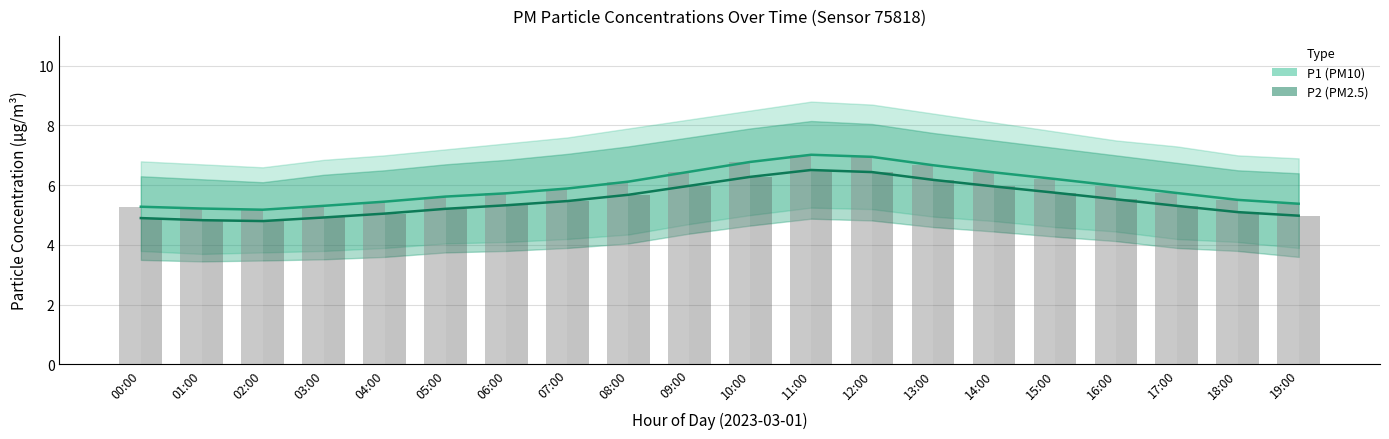

Reading right to left, what are all the values shown in this chart?

P1: 5.4	5.5	5.7	6.0	6.2	6.4	6.7	7.0	7.0	6.8	6.5	6.1	5.9	5.7	5.6	5.5	5.3	5.2	5.2	5.3
P2: 5.0	5.1	5.3	5.5	5.8	6.0	6.2	6.4	6.5	6.3	6.0	5.7	5.5	5.3	5.2	5.0	4.9	4.8	4.8	4.9
P1 raw: 5.4	5.5	5.7	6.0	6.2	6.4	6.7	7.0	7.0	6.8	6.5	6.1	5.9	5.7	5.6	5.5	5.3	5.2	5.2	5.3
P2 raw: 5.0	5.1	5.3	5.5	5.8	6.0	6.2	6.4	6.5	6.3	6.0	5.7	5.5	5.3	5.2	5.0	4.9	4.8	4.8	4.9